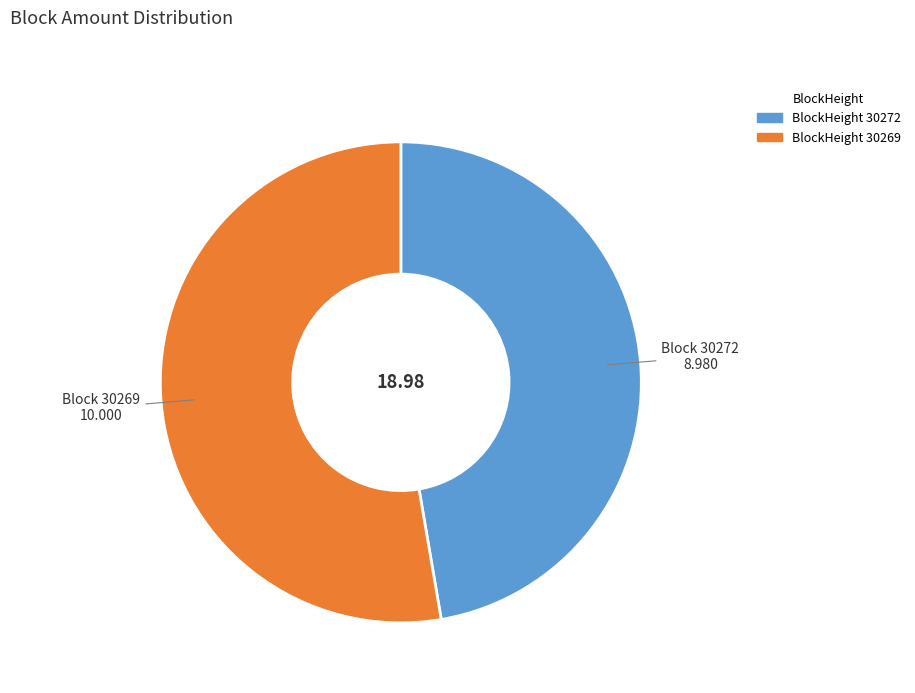

Is there a majority slice in this chart?

Yes